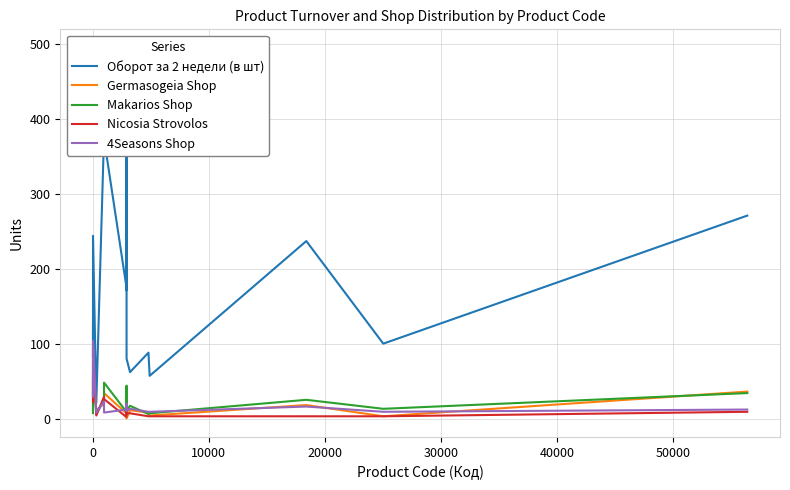

List the series in order of their peak value, highest first.

Оборот за 2 недели (в шт), 4Seasons Shop, Nicosia Strovolos, Makarios Shop, Germasogeia Shop